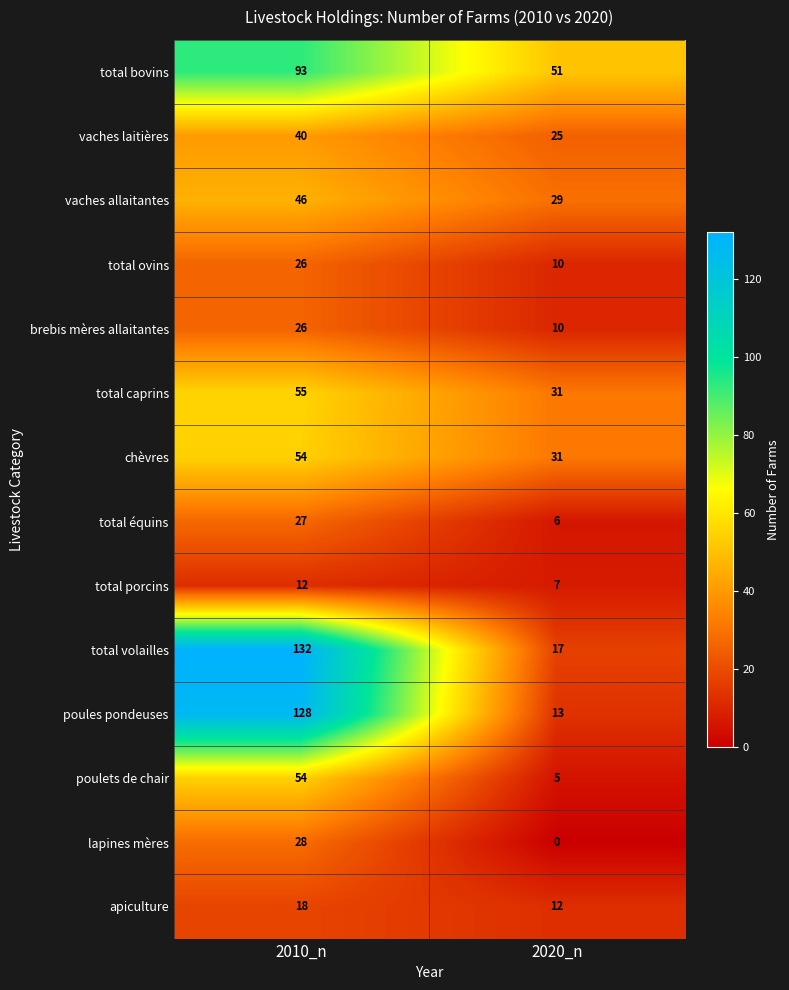

Reading right to left, list all the values displayed in this chart.

total bovins: 51	93
vaches laitières: 25	40
vaches allaitantes: 29	46
total ovins: 10	26
brebis mères allaitantes: 10	26
total caprins: 31	55
chèvres: 31	54
total équins: 6	27
total porcins: 7	12
total volailles: 17	132
poules pondeuses: 13	128
poulets de chair: 5	54
lapines mères: 0	28
apiculture: 12	18